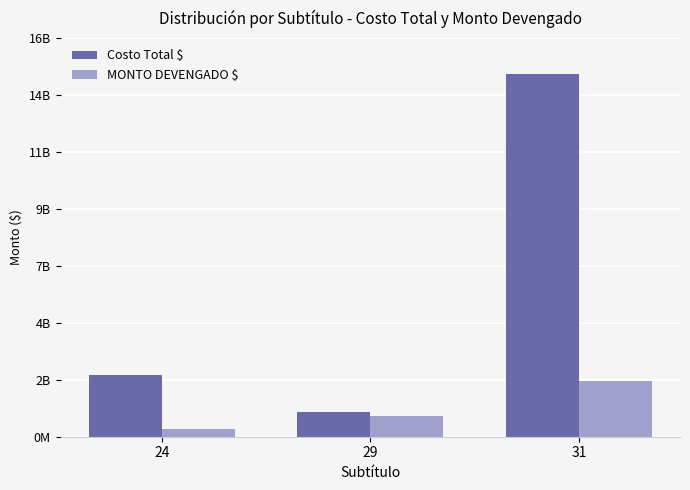

At which label is MONTO DEVENGADO $ closest to 1321641794?

29